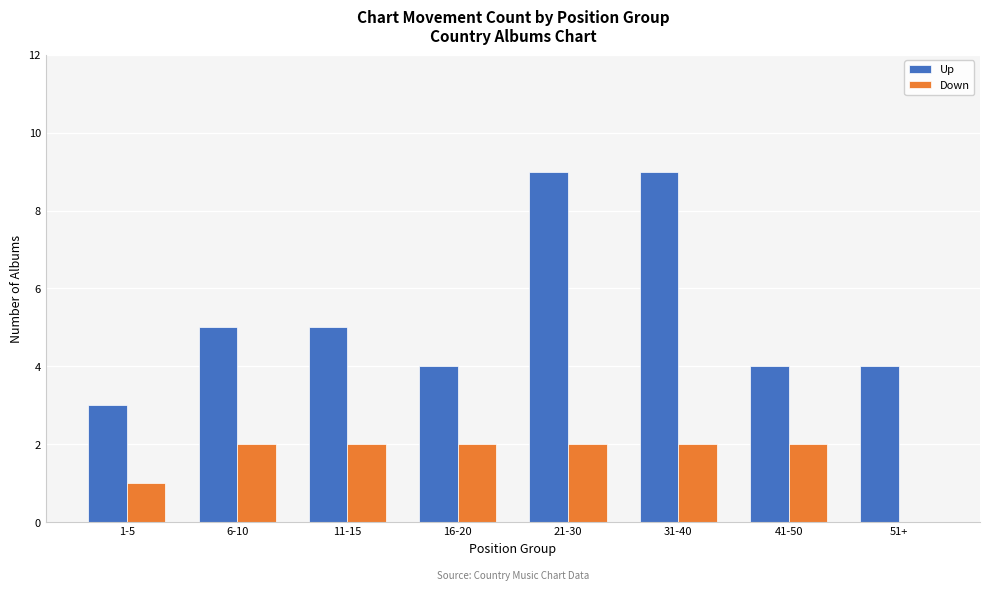

How many groups of bars are there?

8